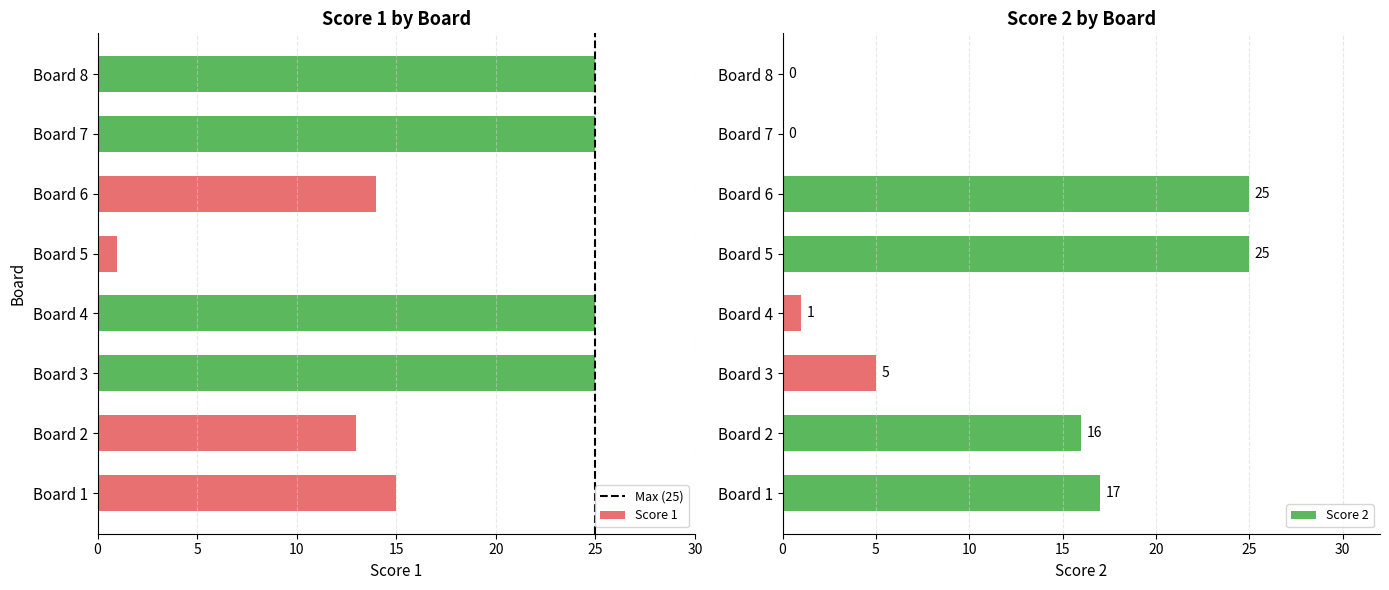

What is the highest value of the Score 1 series?

25